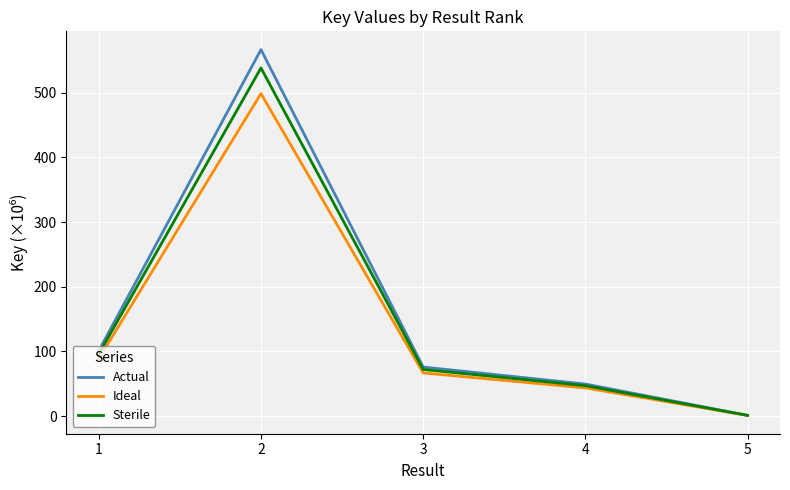

Which series has the widest spread of values?

Actual